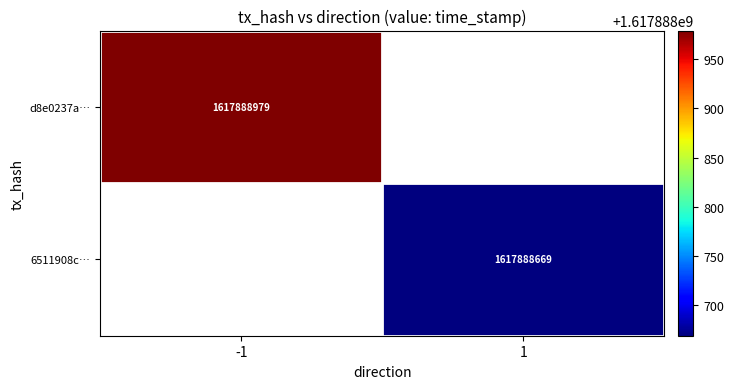

Which has a higher value, 1 or -1?

-1